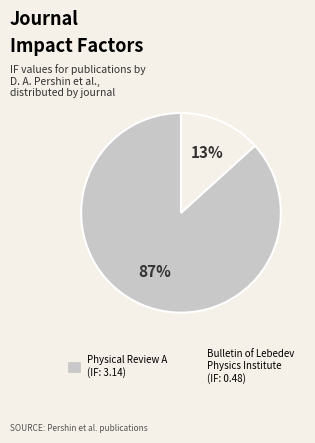

Does any single category account for the majority?

Yes